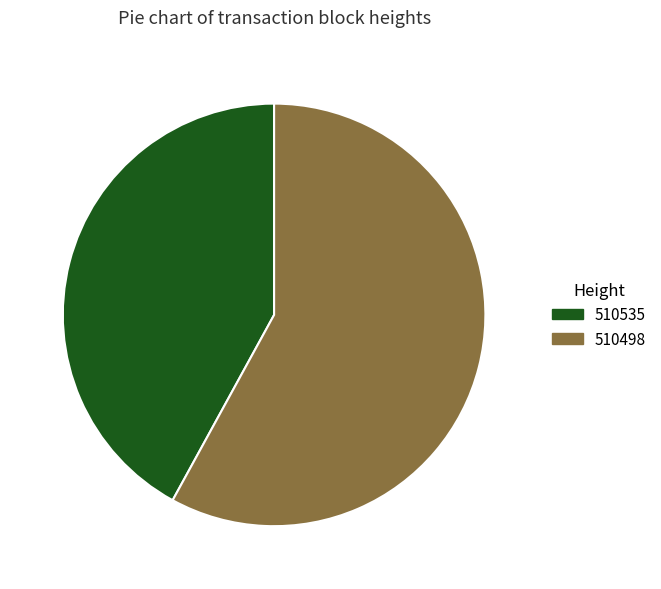

True or false: 510498 accounts for 58% of the total.

True